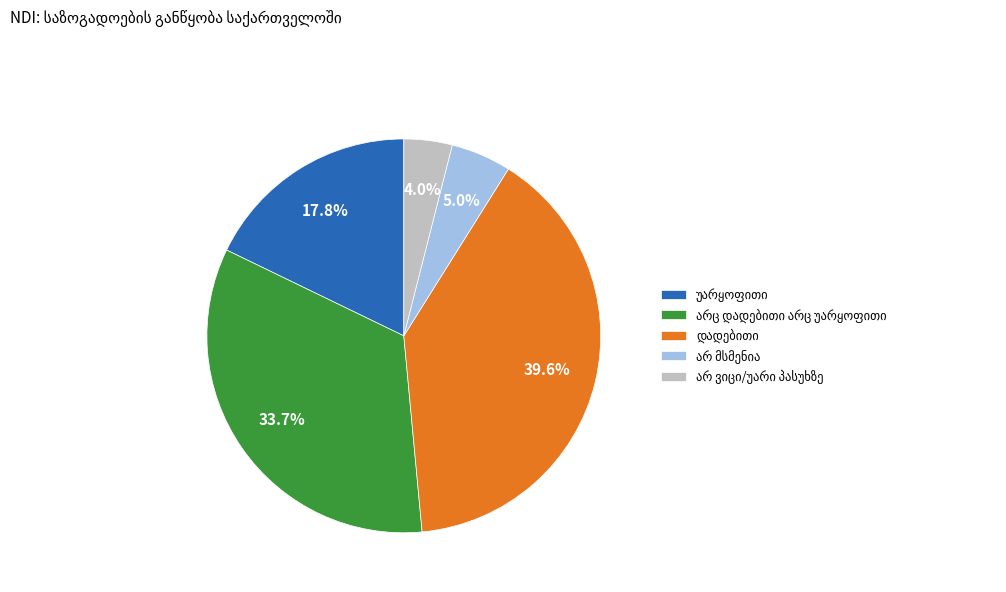

Is there any slice that represents more than half of the pie?

No